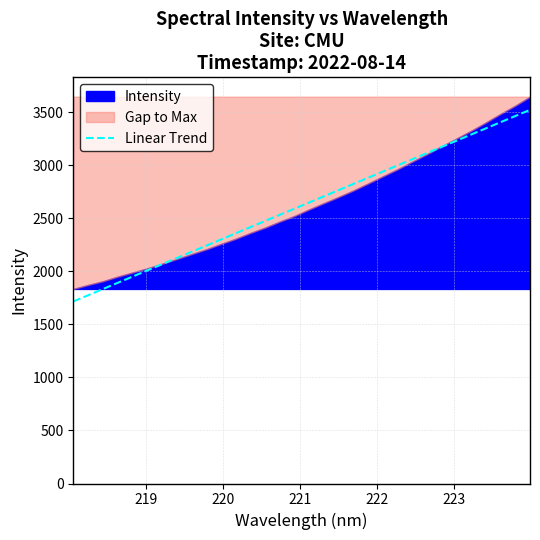

What is the difference between the maximum and minimum values?

1807.4